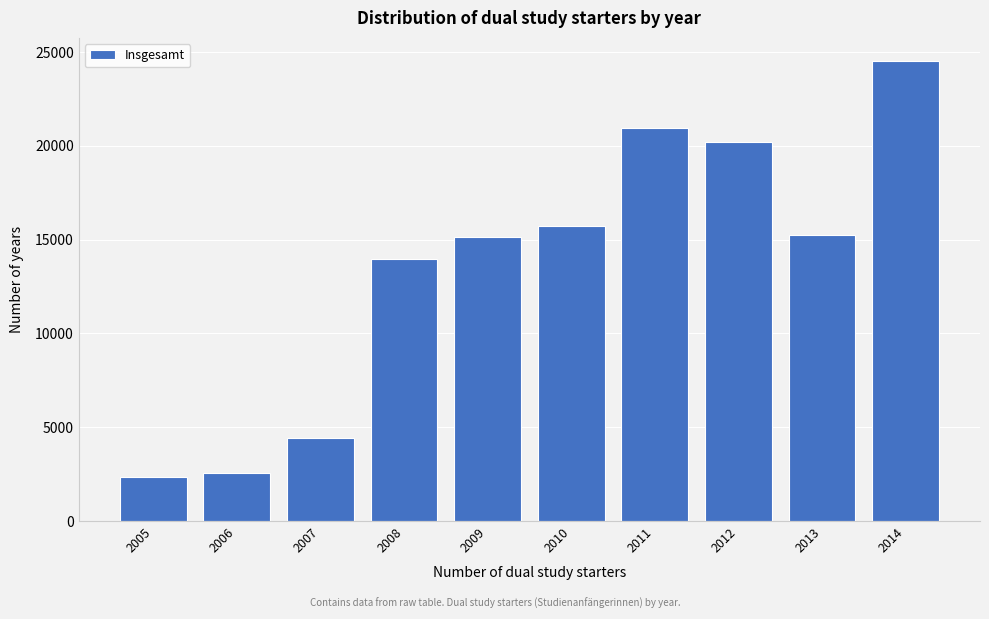

At which label is the value closest to 13433?

2008